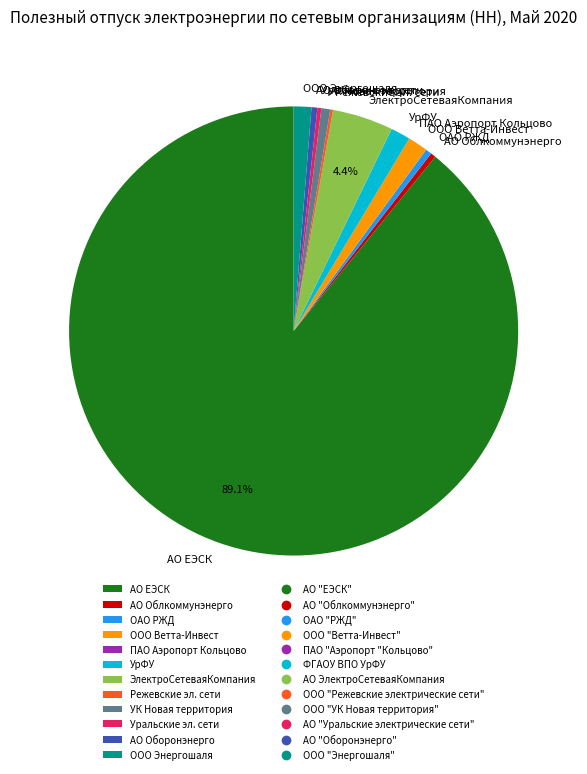

Which slice is the largest?

АО ЕЭСК